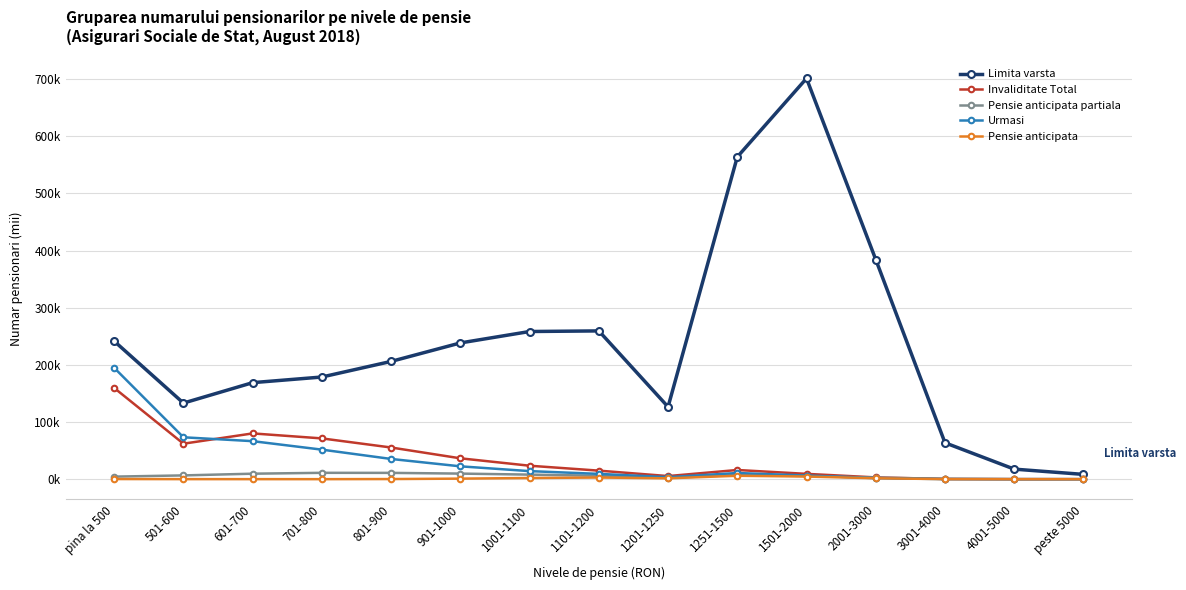

What are all the series names shown in the legend?

Limita varsta, Invaliditate Total, Pensie anticipata partiala, Urmasi, Pensie anticipata